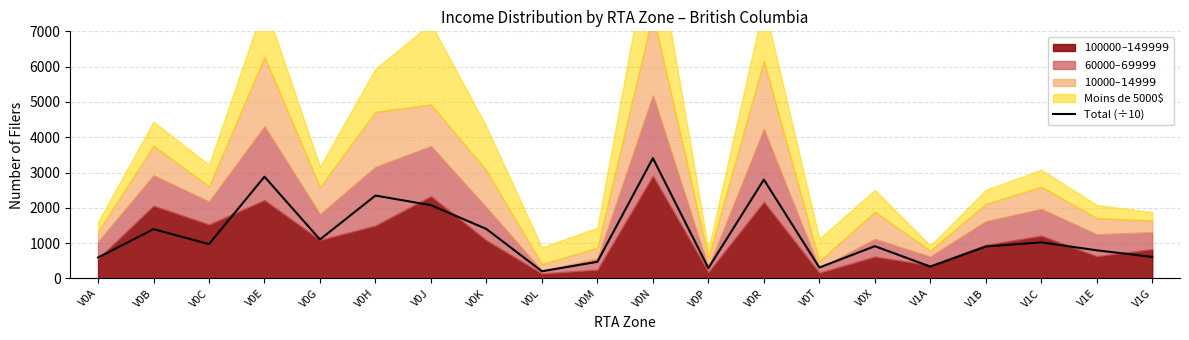

Read the value at V0T, to the nearest 100.

300